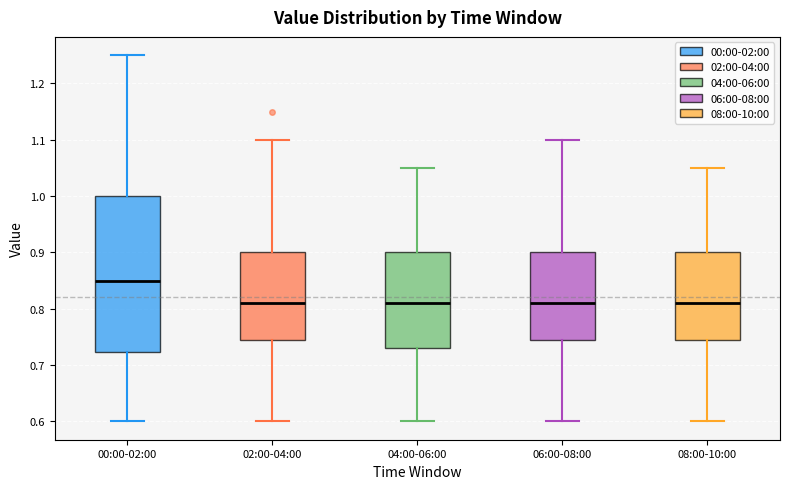

Comparing the boxes themselves (not the whiskers), which one is the tallest?

00:00-02:00